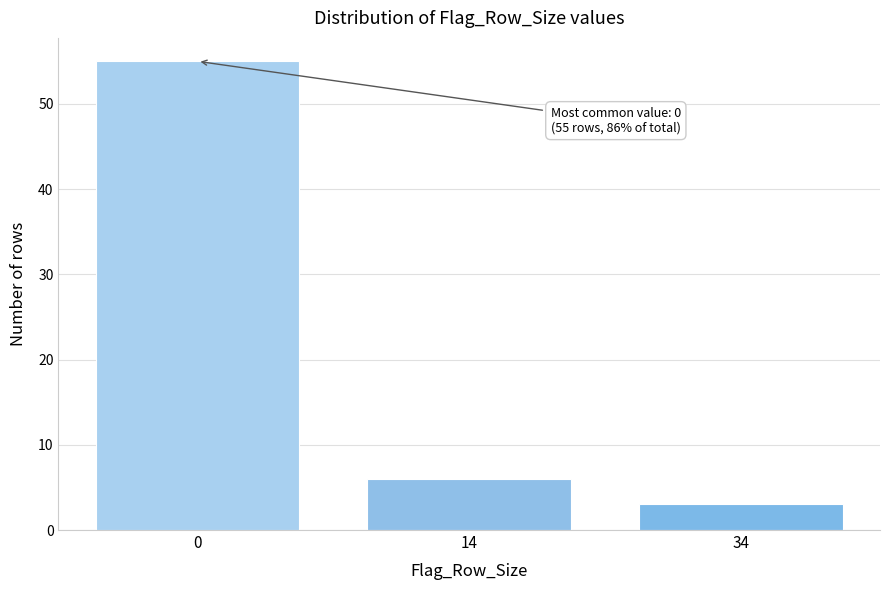

Reading left to right, what are all the values shown in this chart?

0=55	14=6	34=3